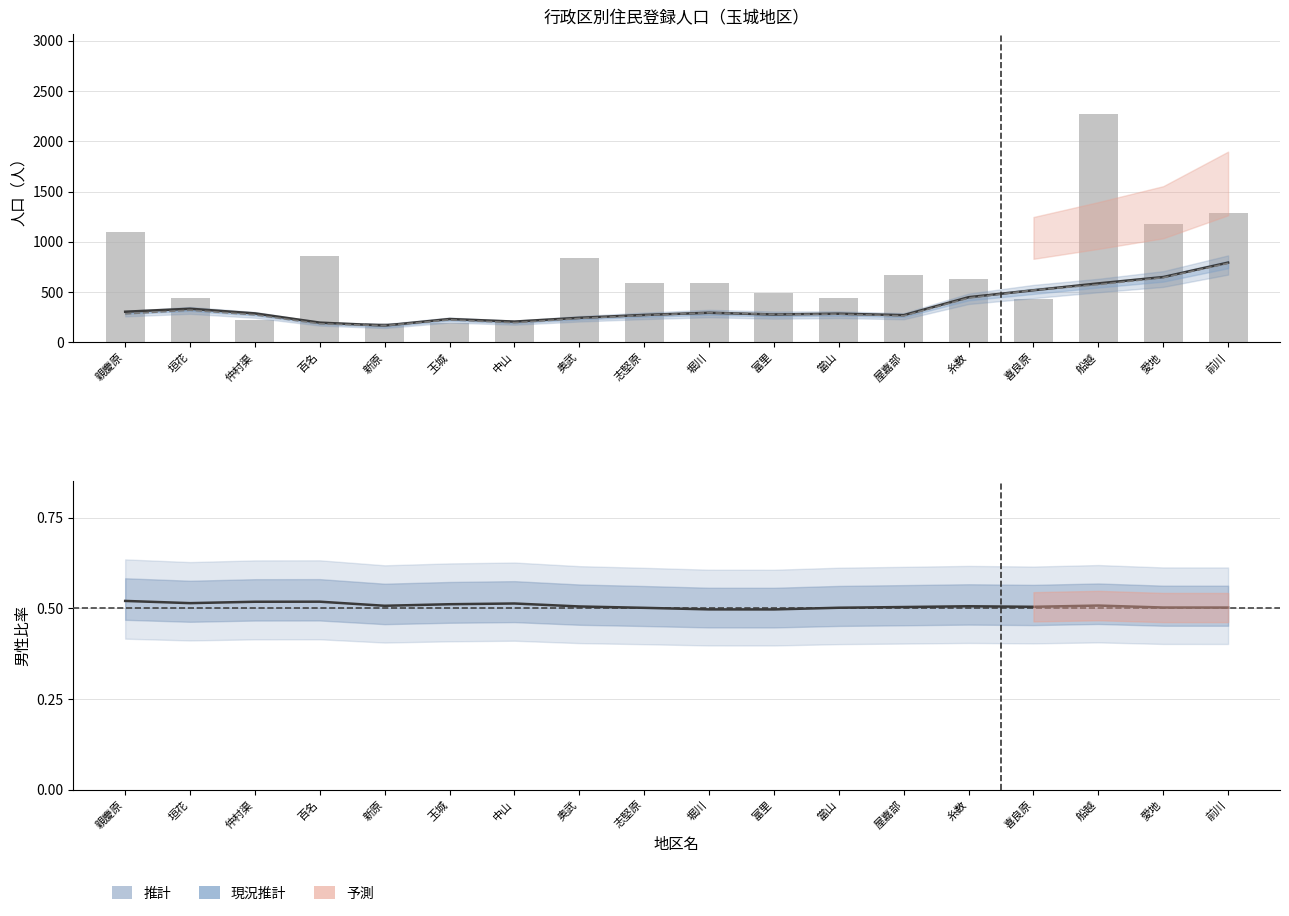

What is the label of the 18th bar from the left?

前川